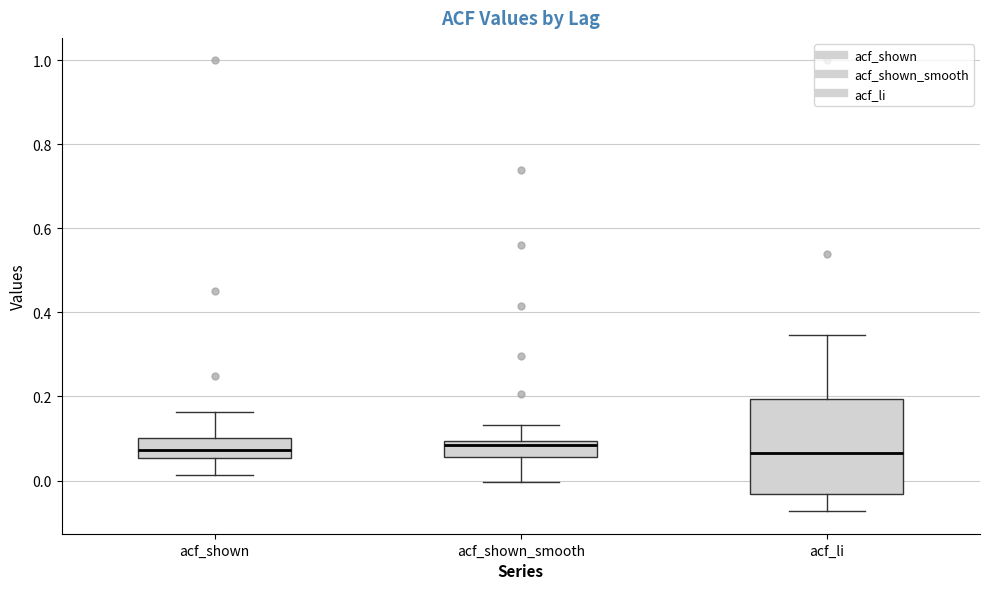

Which box is the tallest, from its lower edge to its upper edge?

acf_li